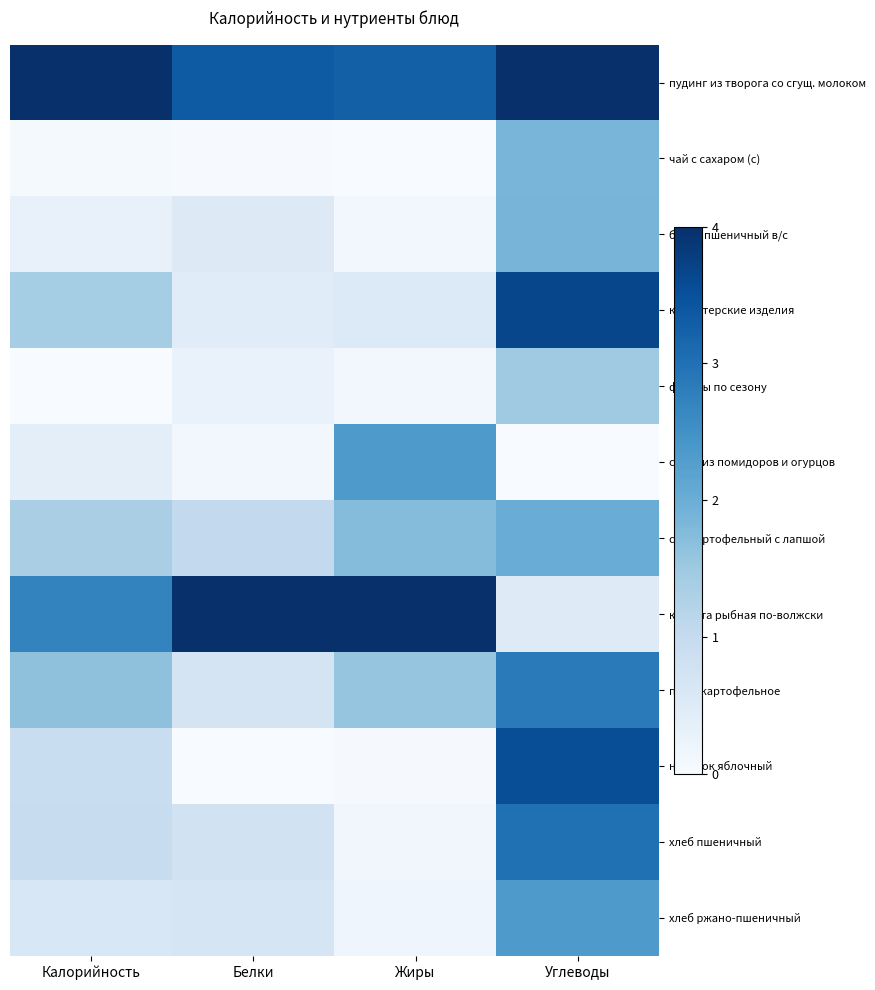

Rank the series by their maximum value, from lowest to highest.

фрукты по сезону, чай с сахаром (с), батон пшеничный в/с, суп картофельный с лапшой, хлеб ржано-пшеничный, салат из помидоров и огурцов, пюре картофельное, хлеб пшеничный, напиток яблочный, кондитерские изделия, пудинг из творога со сгущ. молоком, котлета рыбная по-волжски